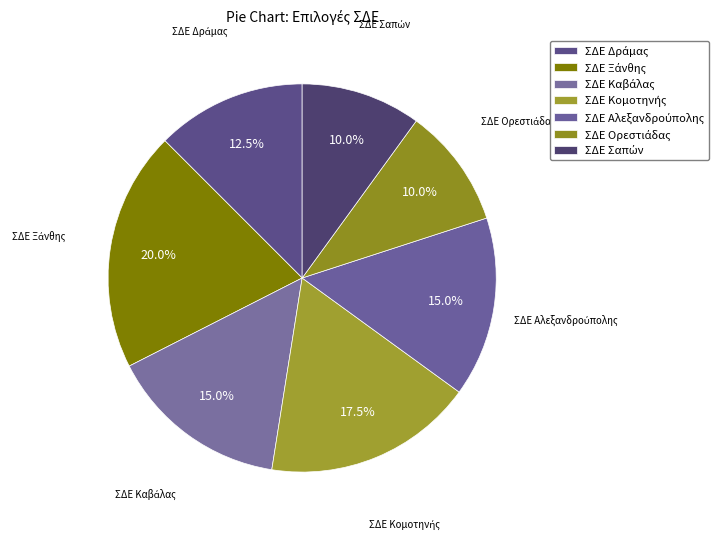

How many slices are in this pie chart?

7